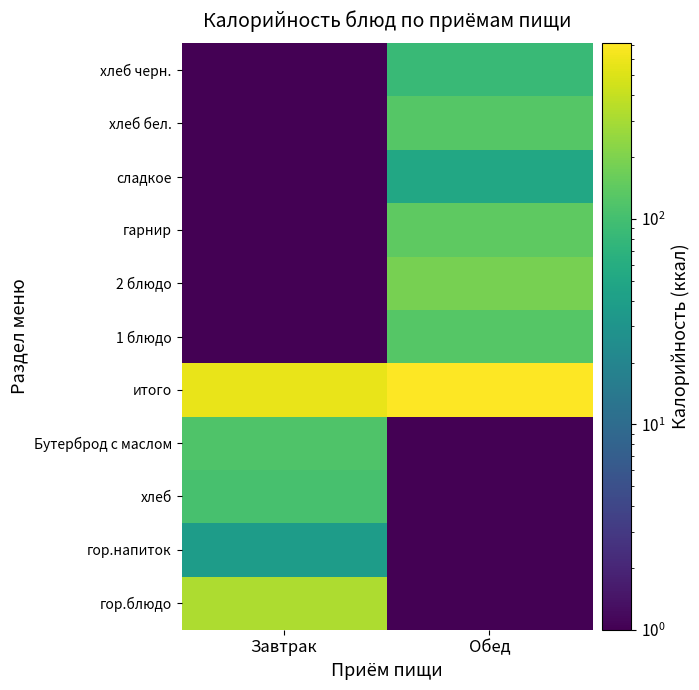

At Обед, list the series in order from smallest to largest.

гор.блюдо, гор.напиток, хлеб, Бутерброд с маслом, сладкое, хлеб черн., 1 блюдо, хлеб бел., гарнир, 2 блюдо, итого